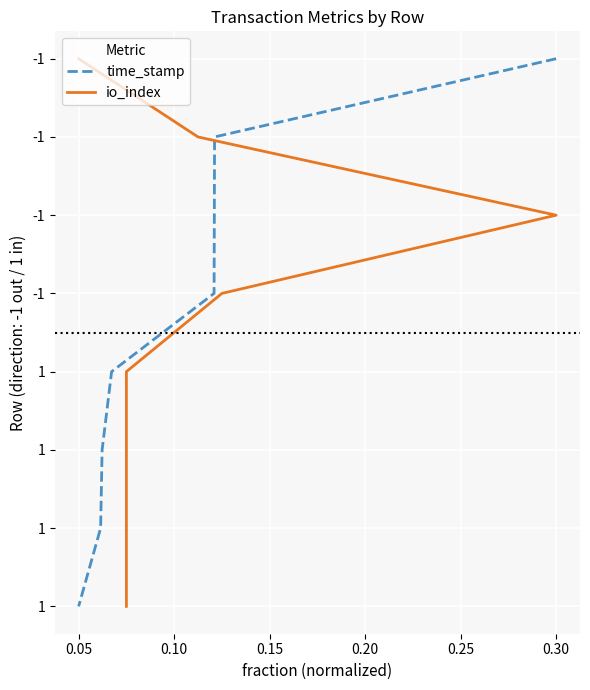

Rank the series by their maximum value, from highest to lowest.

time_stamp, io_index